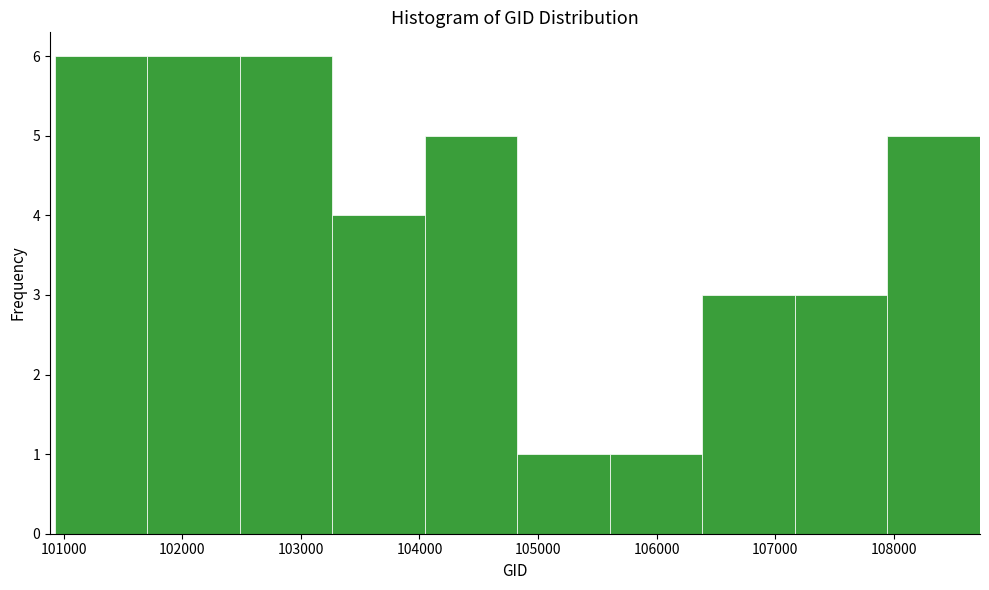

Reading left to right, transcribe this chart: for each bar, give the range it covers on the x-axis and its height. Neither the bar edges nor the heights are printed on the chart, so give them approximately, as read against the axes.

100900 to 101700: 6
101700 to 102500: 6
102500 to 103300: 6
103300 to 104000: 4
104000 to 104800: 5
104800 to 105600: 1
105600 to 106400: 1
106400 to 107200: 3
107200 to 107900: 3
107900 to 108700: 5